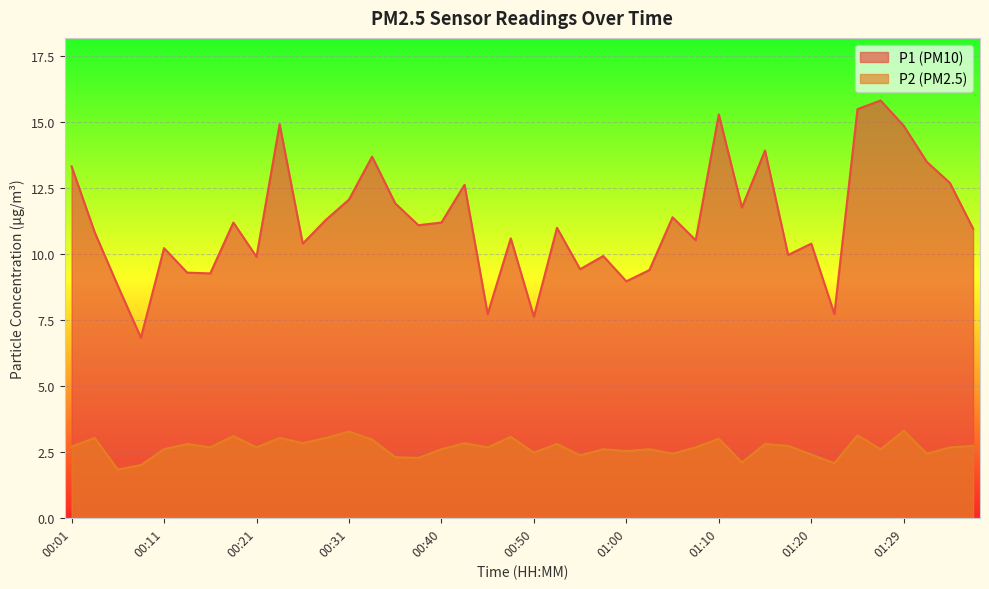

What is the label of the 3rd point from the left?

00:06